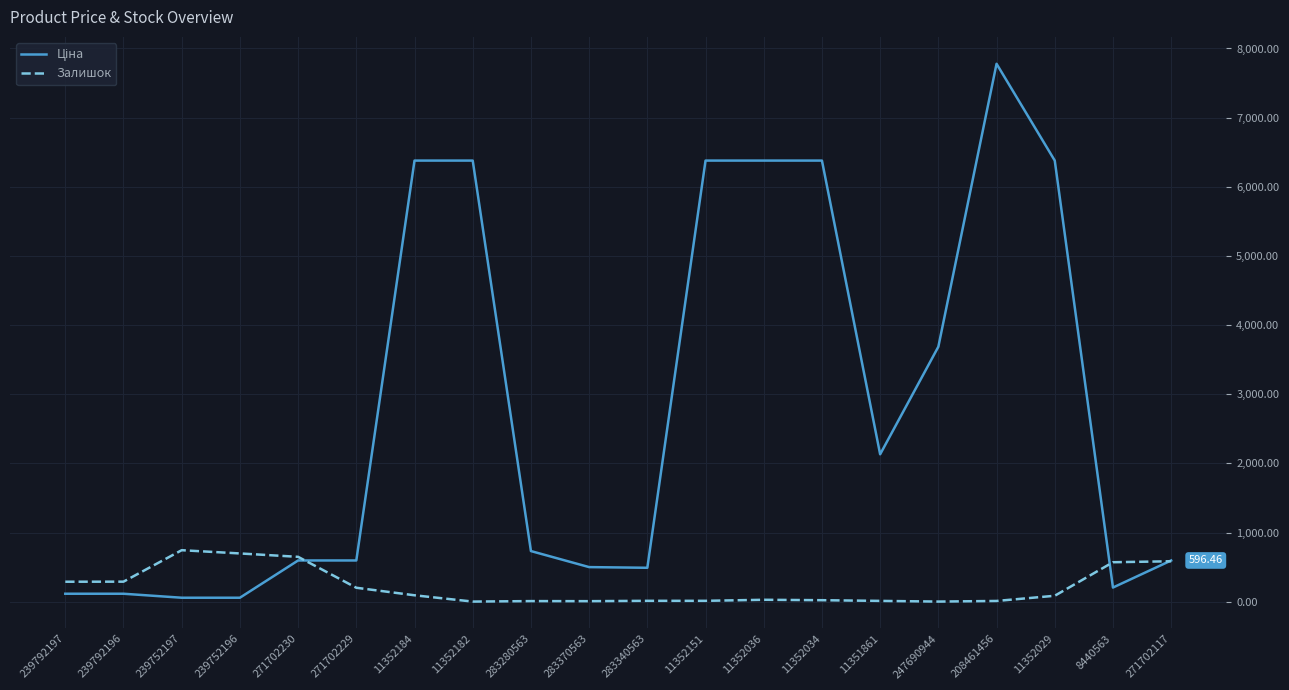

At which category is the sum across all series the highest?

208461456